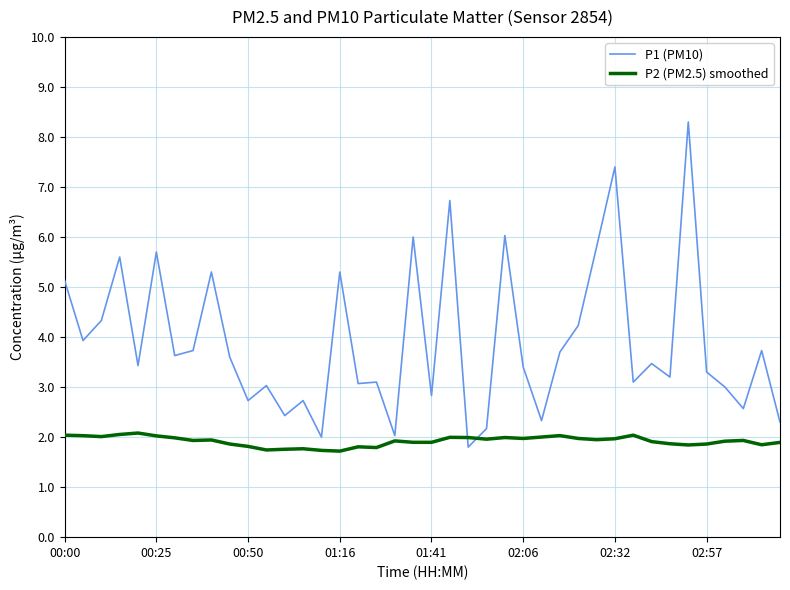

Which series has the largest total across all categories?

P1 (PM10)